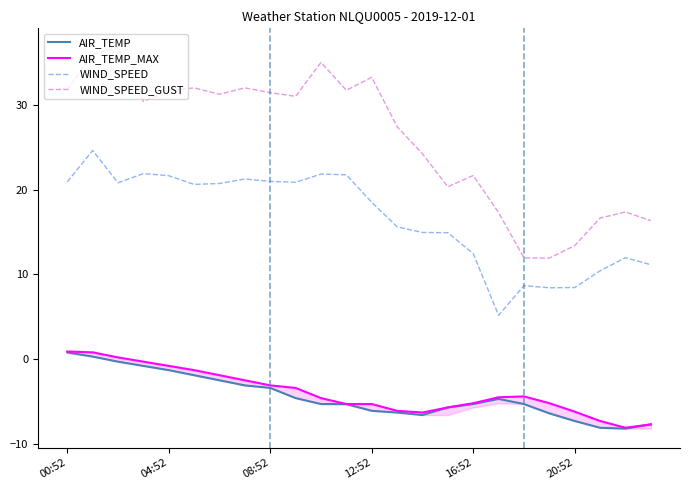

True or false: AIR_TEMP and WIND_SPEED cross at least once.

False